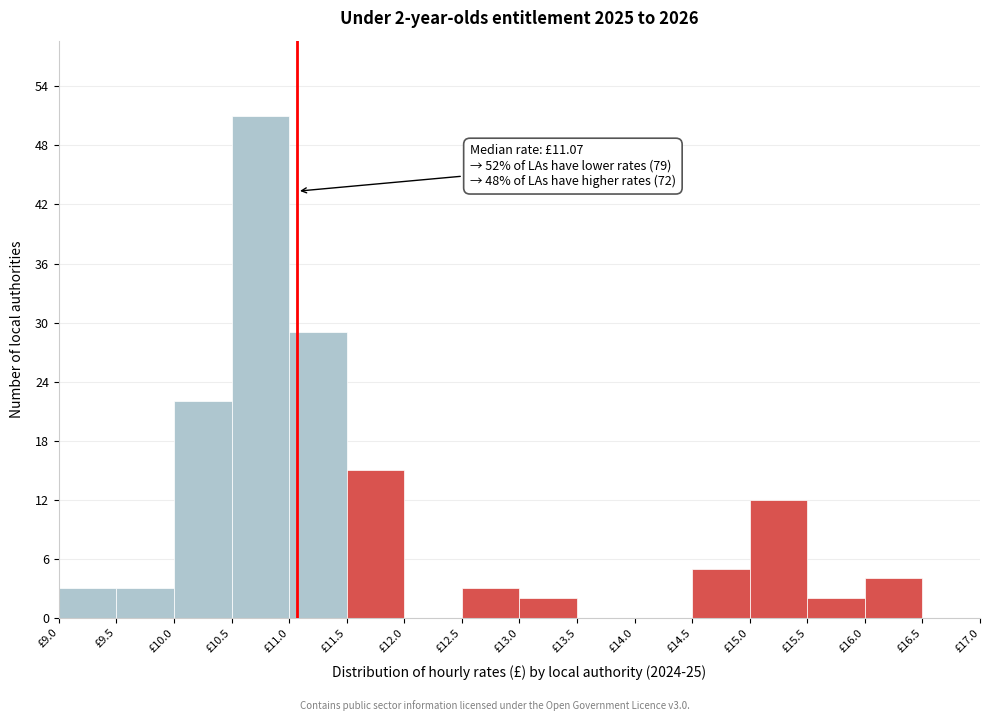

Which range on the x-axis has the tallest bar?

10.5 to 11.0